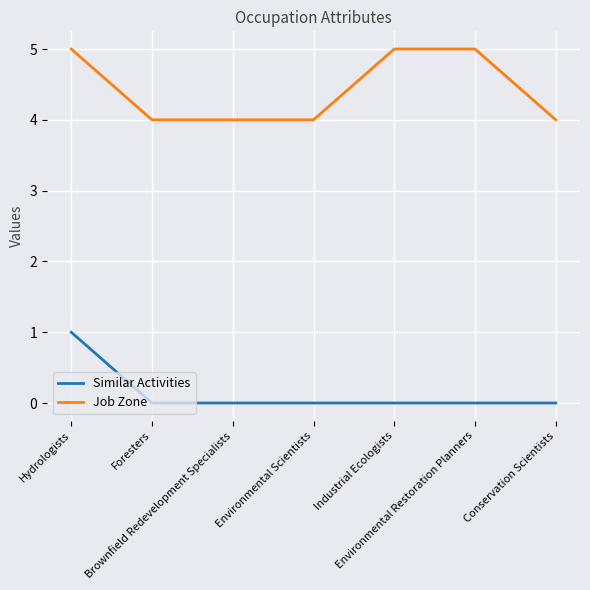

The Similar Activities series shows 0 at Environmental Restoration Planners. True or false?

True